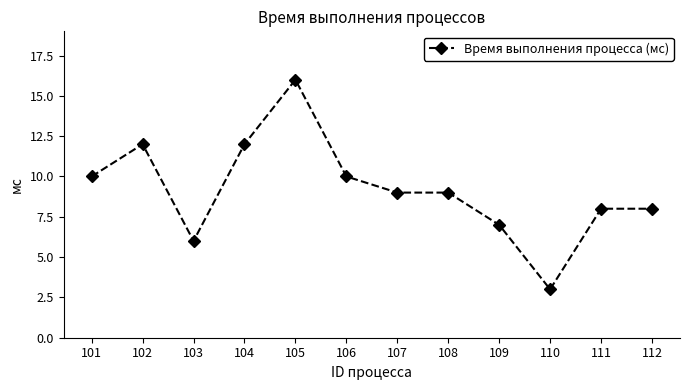

True or false: the data has more than 1 interior local peaks.

True